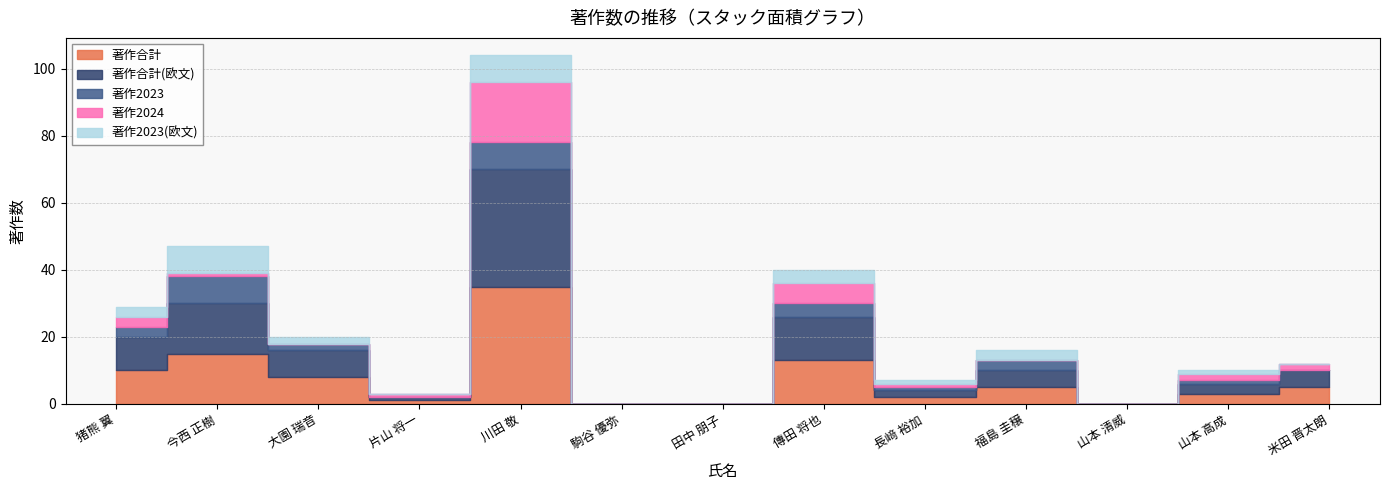

True or false: 著作合計 has more than 0 interior local peaks.

True